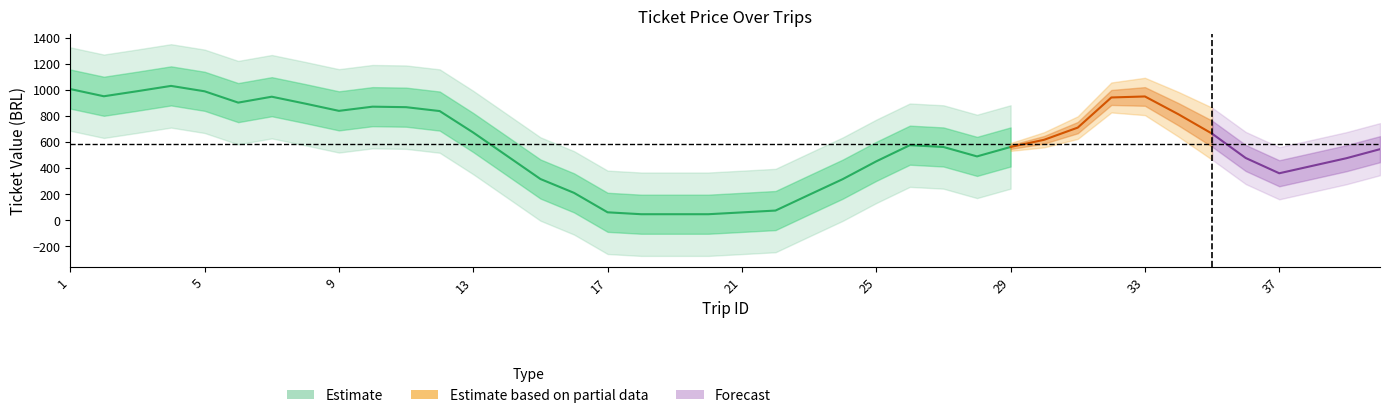

What is the sum of all values?

23246.2